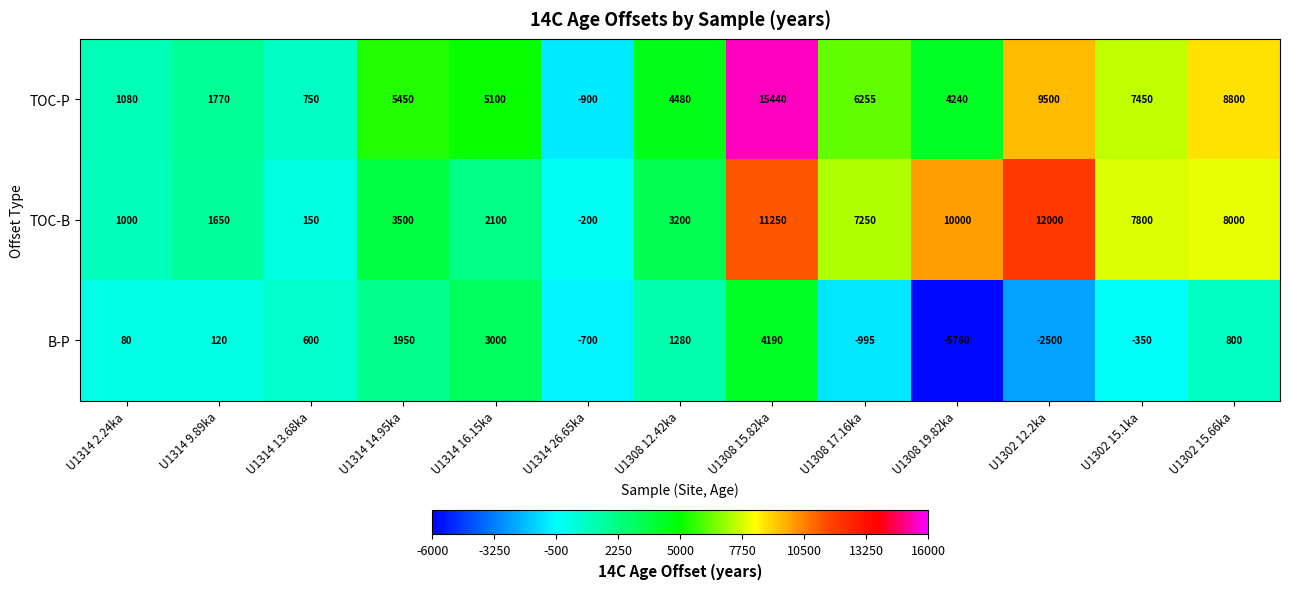

What is the greatest value displayed?

15440